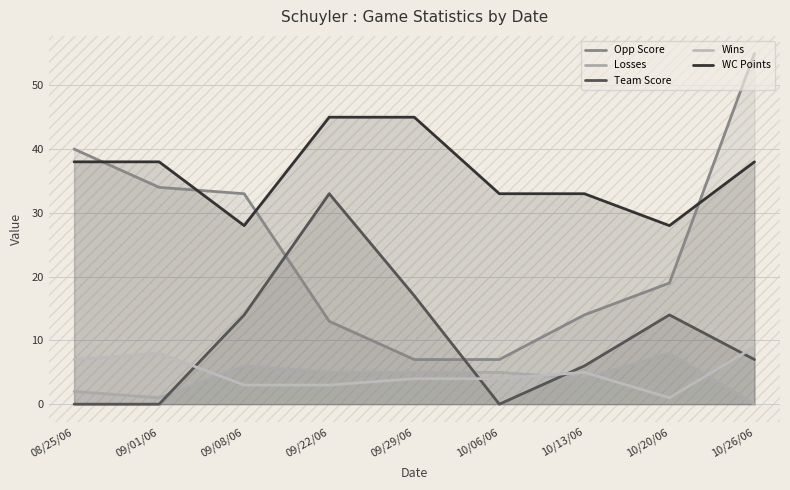

Which label corresponds to the largest value in the chart?

10/26/06